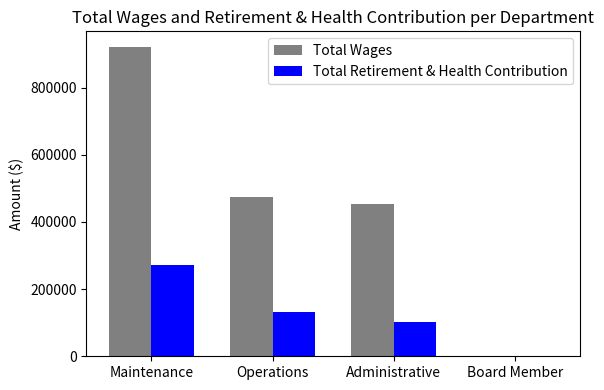

What is the total value across all series at Operations?

604771